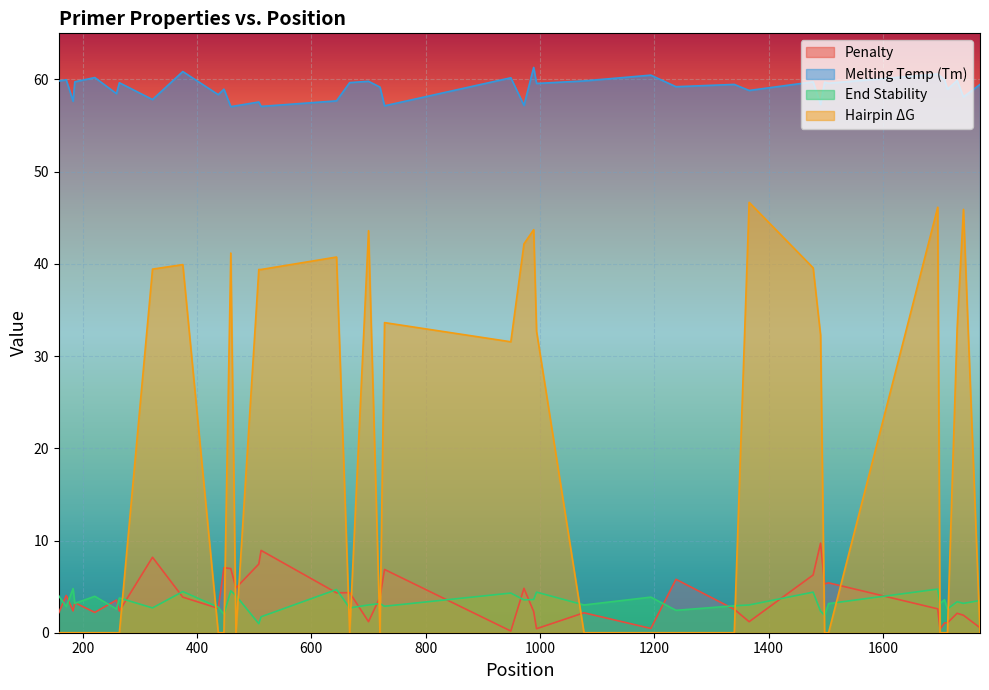

At which category does PRIMER_LEFT_0_HAIRPIN_TH reach its first local peak?

375